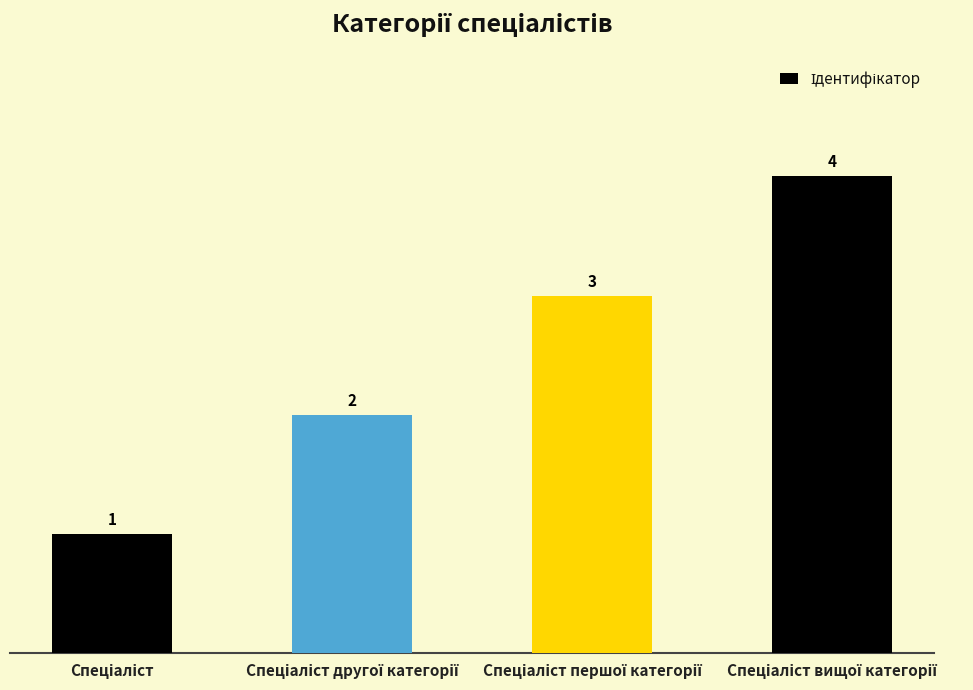

Count the values in the range 2 to 4.

3